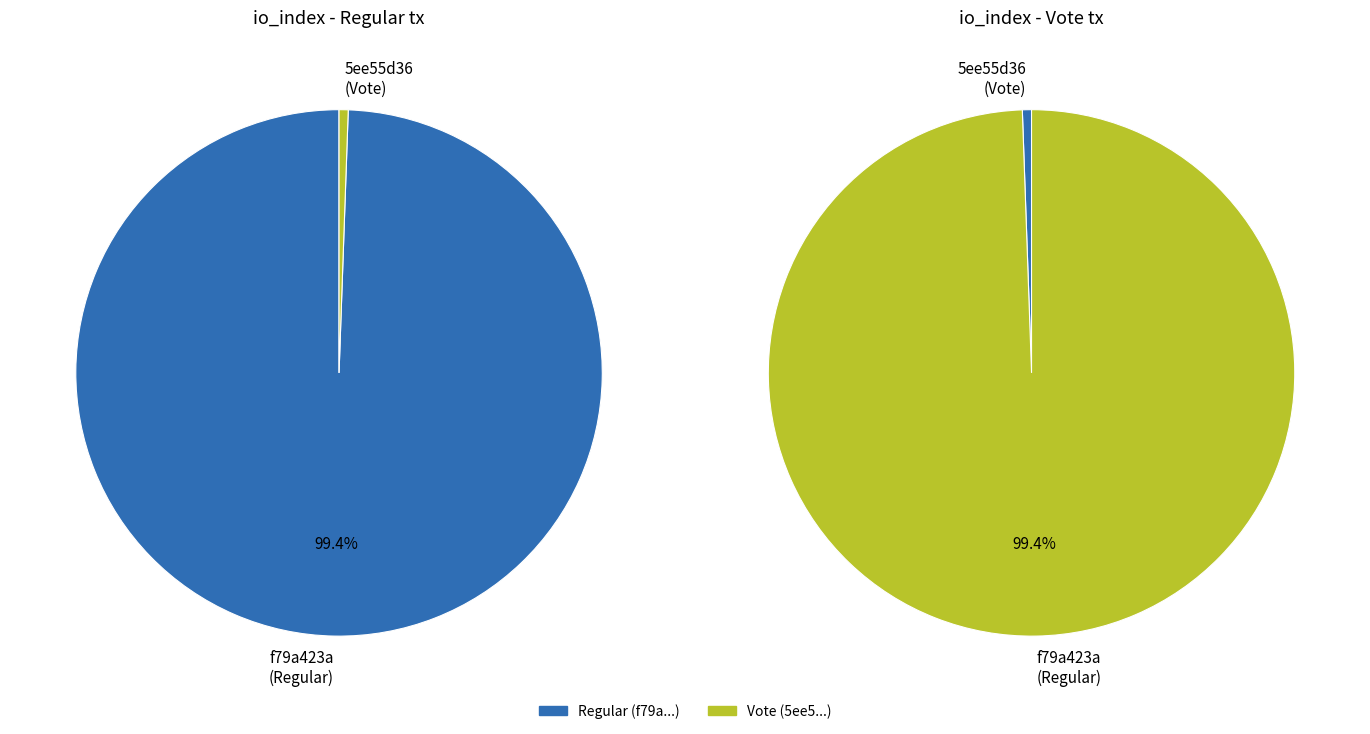

Between Regular (io_index=356) and Vote (io_index=2), which is larger?

Regular (io_index=356)